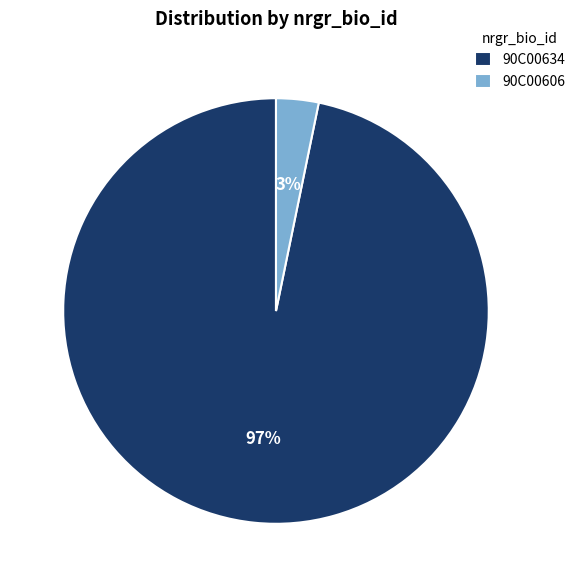

Which has a higher value, 90C00606 or 90C00634?

90C00634